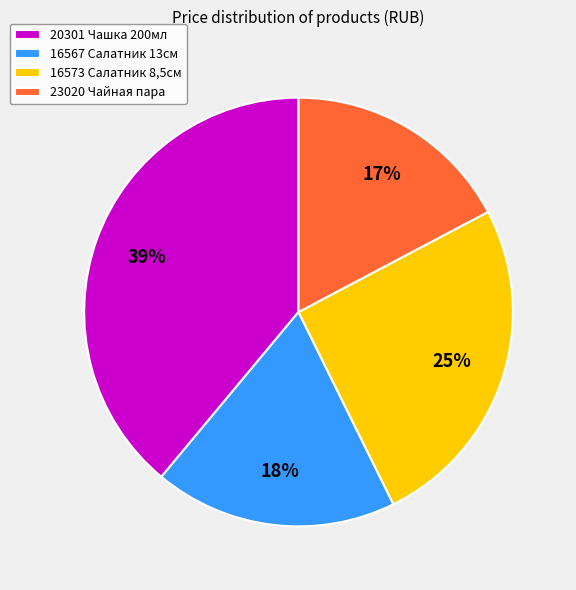

Does 16567 Салатник 13см represent more than half of the total?

No